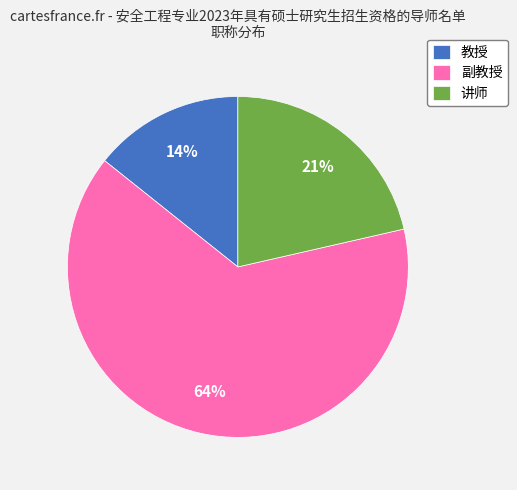

To the nearest percent, what percentage of the pie is 教授?

14%